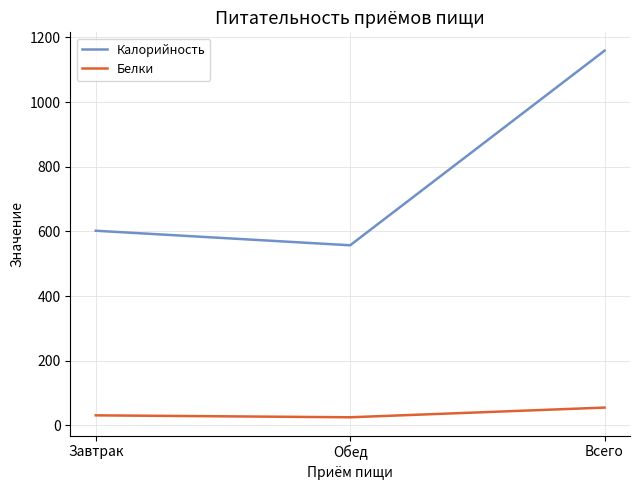

At which category is the sum across all series the highest?

Всего